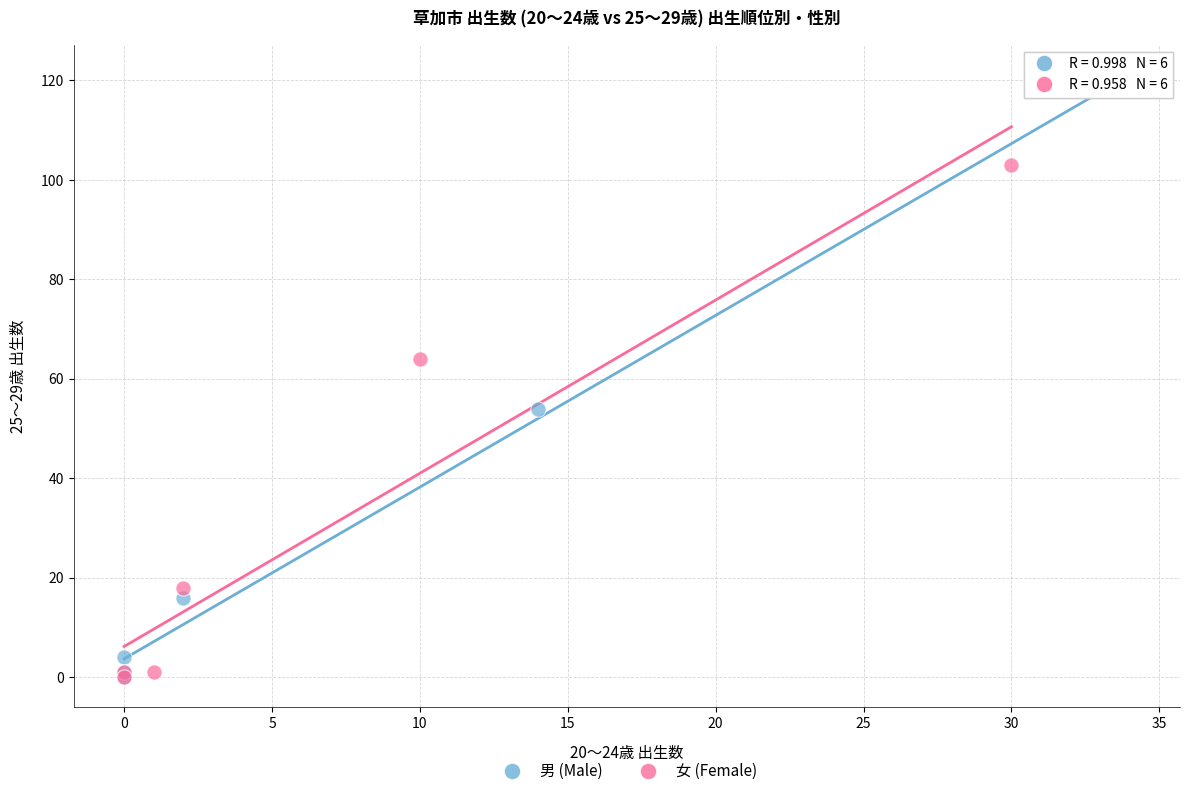

Which series reaches the maximum Y coordinate?

男 (Male)